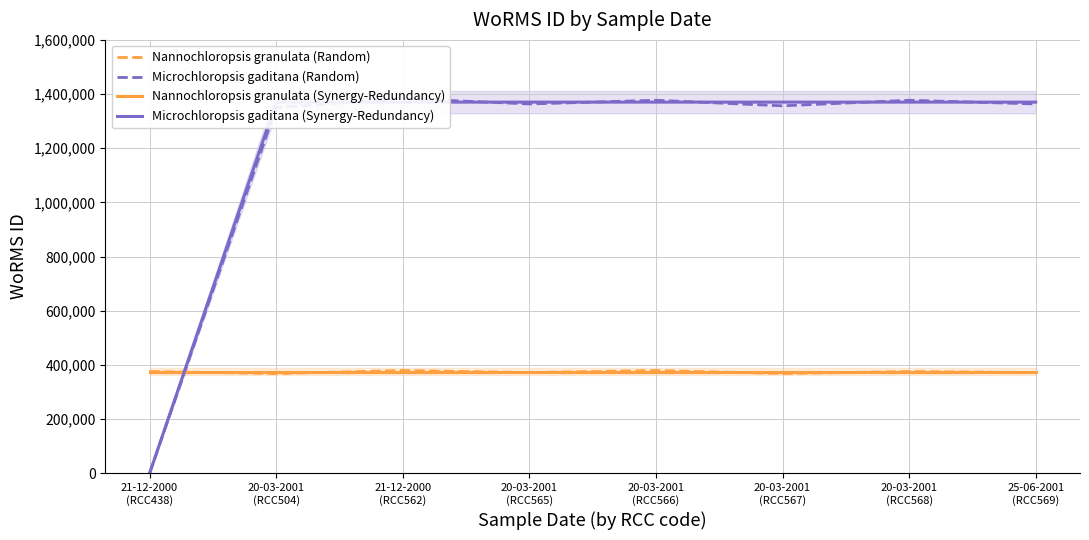

At how many categories does at least one series exceed 476023?

7